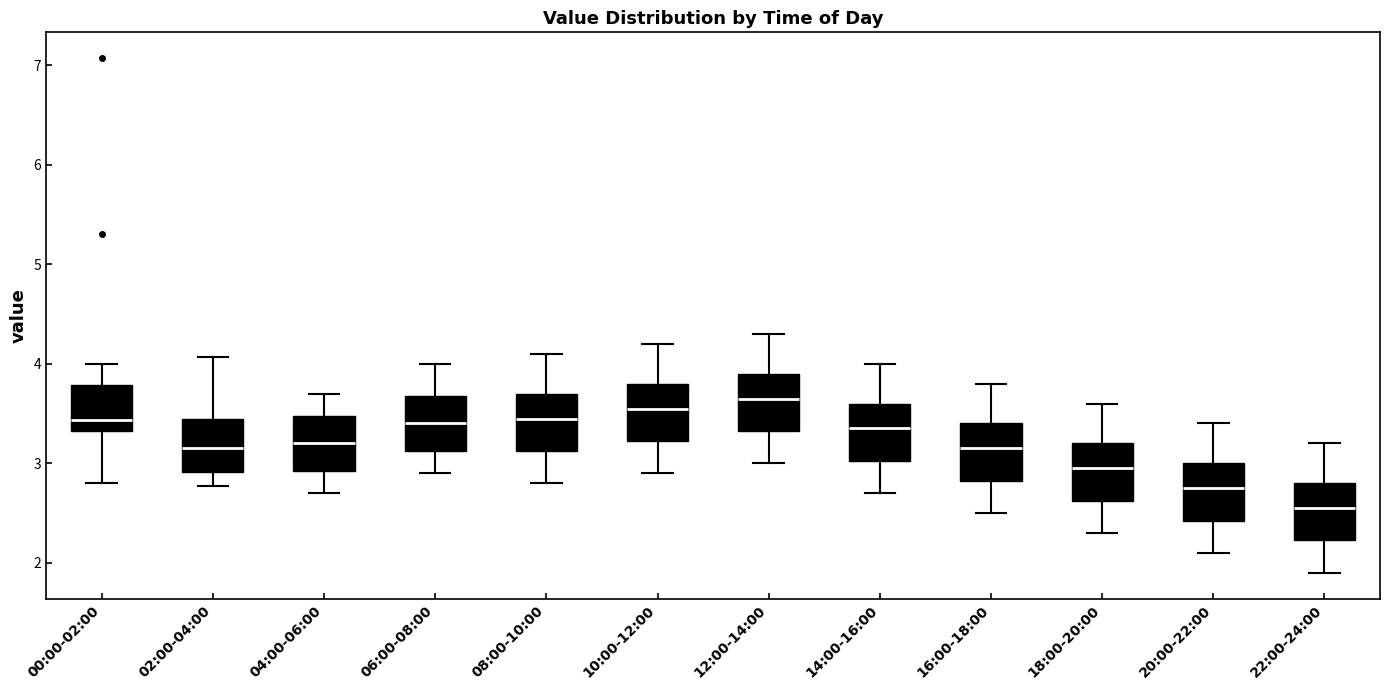

Reading left to right, read every box against the y-axis: the position of its median line, the range the box covers, and the ends of its whiskers. The values are not printed on the chart, so give them approximately, as read against the axis.

00:00-02:00: median 3.4, box 3.3 to 3.8, whiskers 2.8 to 4.0
02:00-04:00: median 3.2, box 2.9 to 3.4, whiskers 2.8 to 4.1
04:00-06:00: median 3.2, box 2.9 to 3.5, whiskers 2.7 to 3.7
06:00-08:00: median 3.4, box 3.1 to 3.7, whiskers 2.9 to 4.0
08:00-10:00: median 3.5, box 3.1 to 3.7, whiskers 2.8 to 4.1
10:00-12:00: median 3.6, box 3.2 to 3.8, whiskers 2.9 to 4.2
12:00-14:00: median 3.7, box 3.3 to 3.9, whiskers 3.0 to 4.3
14:00-16:00: median 3.4, box 3.0 to 3.6, whiskers 2.7 to 4.0
16:00-18:00: median 3.2, box 2.8 to 3.4, whiskers 2.5 to 3.8
18:00-20:00: median 3.0, box 2.6 to 3.2, whiskers 2.3 to 3.6
20:00-22:00: median 2.8, box 2.4 to 3.0, whiskers 2.1 to 3.4
22:00-24:00: median 2.6, box 2.2 to 2.8, whiskers 1.9 to 3.2